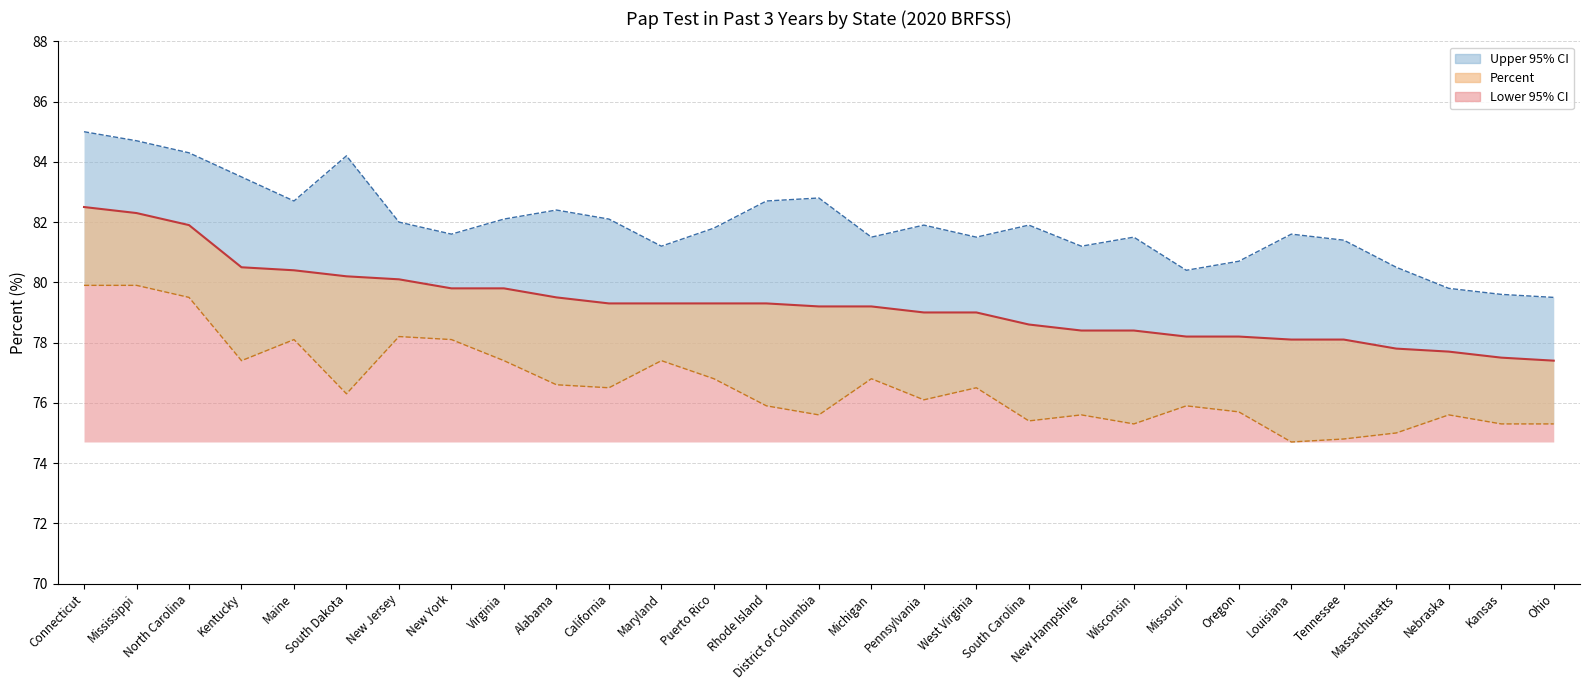

Reading left to right, list all the values displayed in this chart.

Percent: Connecticut=82.5	Mississippi=82.3	North Carolina=81.9	Kentucky=80.5	Maine=80.4	South Dakota=80.2	New Jersey=80.1	New York=79.8	Virginia=79.8	Alabama=79.5	California=79.3	Maryland=79.3	Puerto Rico=79.3	Rhode Island=79.3	District of Columbia=79.2	Michigan=79.2	Pennsylvania=79.0	West Virginia=79.0	South Carolina=78.6	New Hampshire=78.4	Wisconsin=78.4	Missouri=78.2	Oregon=78.2	Louisiana=78.1	Tennessee=78.1	Massachusetts=77.8	Nebraska=77.7	Kansas=77.5	Ohio=77.4
Lower CI: Connecticut=79.9	Mississippi=79.9	North Carolina=79.5	Kentucky=77.4	Maine=78.1	South Dakota=76.3	New Jersey=78.2	New York=78.1	Virginia=77.4	Alabama=76.6	California=76.5	Maryland=77.4	Puerto Rico=76.8	Rhode Island=75.9	District of Columbia=75.6	Michigan=76.8	Pennsylvania=76.1	West Virginia=76.5	South Carolina=75.4	New Hampshire=75.6	Wisconsin=75.3	Missouri=75.9	Oregon=75.7	Louisiana=74.7	Tennessee=74.8	Massachusetts=75.0	Nebraska=75.6	Kansas=75.3	Ohio=75.3
Upper CI: Connecticut=85.0	Mississippi=84.7	North Carolina=84.3	Kentucky=83.5	Maine=82.7	South Dakota=84.2	New Jersey=82.0	New York=81.6	Virginia=82.1	Alabama=82.4	California=82.1	Maryland=81.2	Puerto Rico=81.8	Rhode Island=82.7	District of Columbia=82.8	Michigan=81.5	Pennsylvania=81.9	West Virginia=81.5	South Carolina=81.9	New Hampshire=81.2	Wisconsin=81.5	Missouri=80.4	Oregon=80.7	Louisiana=81.6	Tennessee=81.4	Massachusetts=80.5	Nebraska=79.8	Kansas=79.6	Ohio=79.5